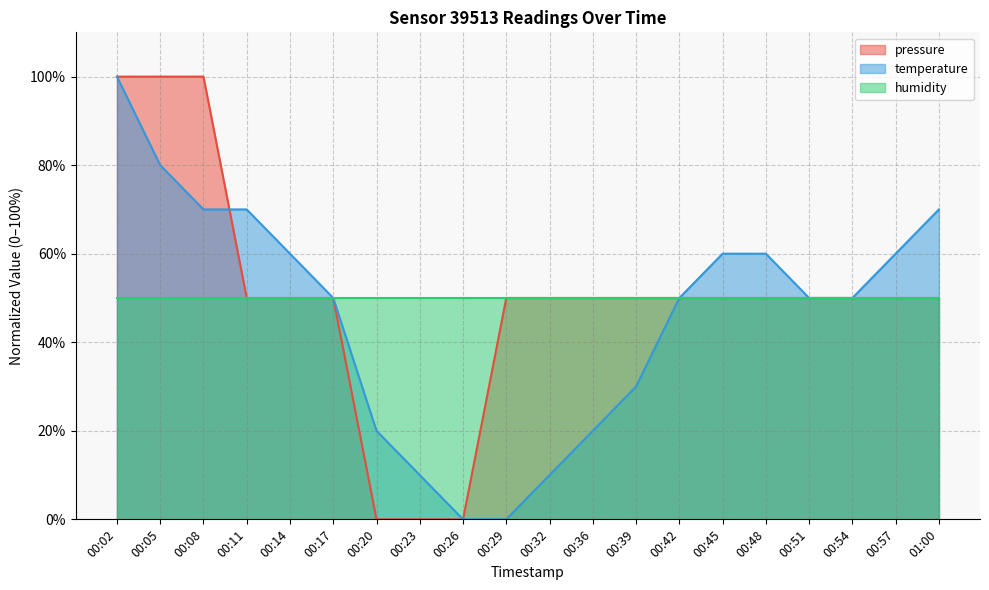

Rank the categories by temperature value from highest to lowest.

00:02, 00:05, 00:08, 00:11, 01:00, 00:14, 00:45, 00:48, 00:57, 00:17, 00:42, 00:51, 00:54, 00:39, 00:20, 00:36, 00:23, 00:32, 00:26, 00:29